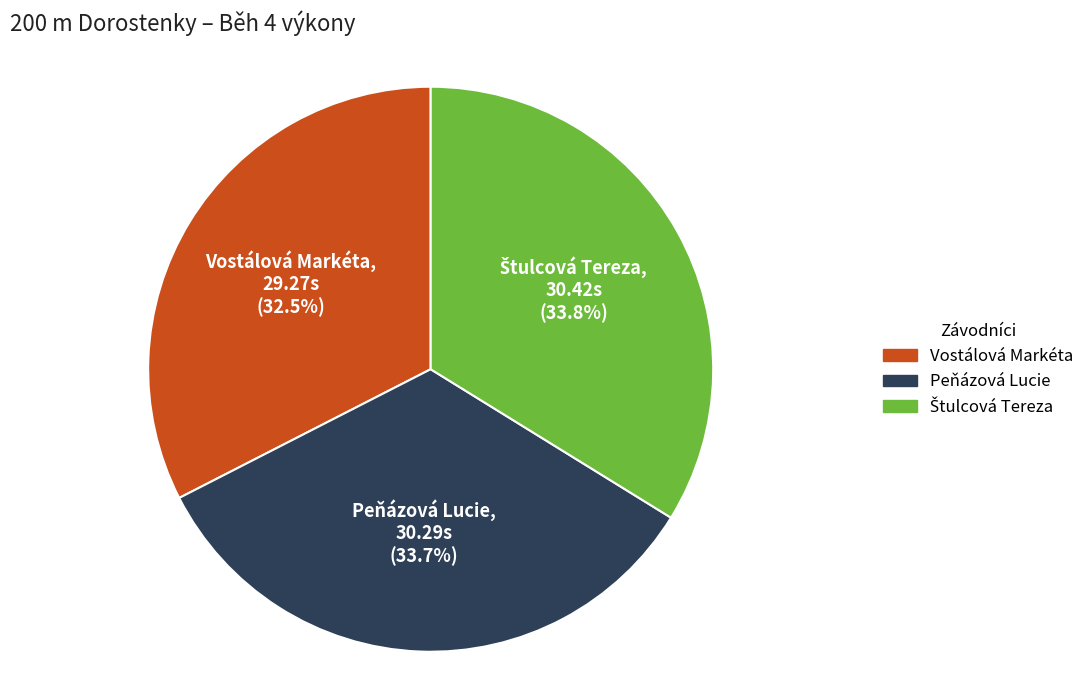

How much of the chart is everything except Peňázová Lucie?

66.3%